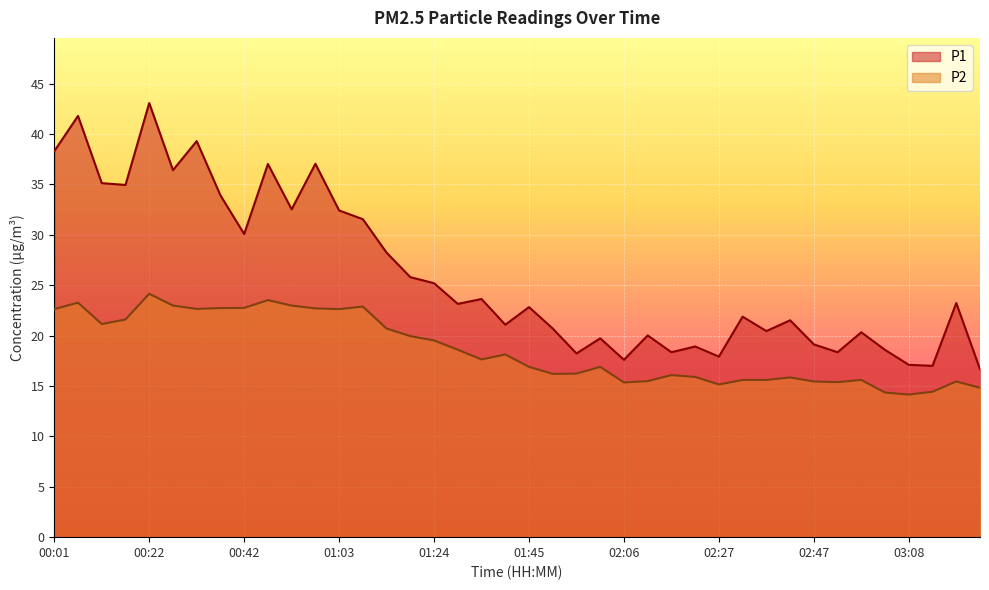

List the labels in order of P1 value, largest first.

00:22, 00:06, 00:32, 00:01, 00:58, 00:48, 00:27, 00:11, 00:16, 00:37, 00:53, 01:03, 01:08, 00:42, 01:13, 01:19, 01:24, 01:35, 03:18, 01:30, 01:45, 02:32, 02:42, 01:40, 01:50, 02:37, 02:58, 02:11, 02:01, 02:47, 02:21, 03:03, 02:16, 02:53, 01:56, 02:27, 02:06, 03:08, 03:13, 03:24